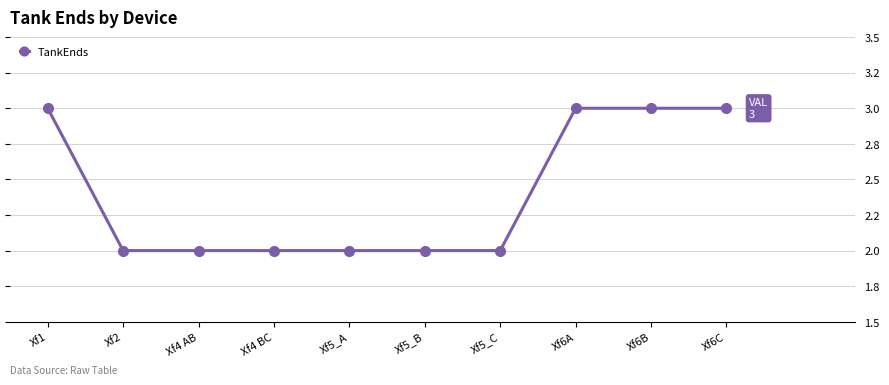

List the labels in order of value, smallest first.

Xf2, Xf4 AB, Xf4 BC, Xf5_A, Xf5_B, Xf5_C, Xf1, Xf6A, Xf6B, Xf6C